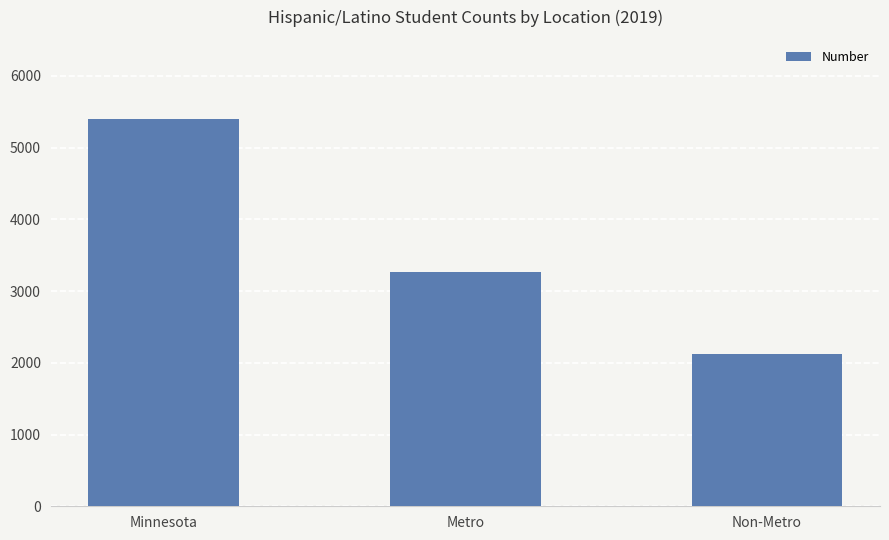

What is the change in value from Minnesota to Metro?

-2128